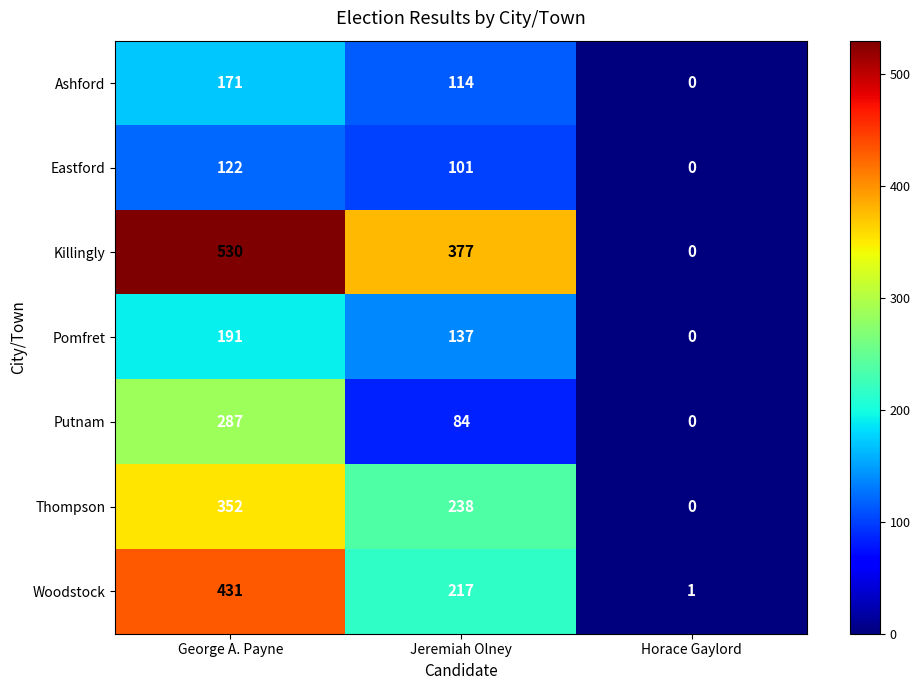

Which series has the widest spread of values?

Killingly